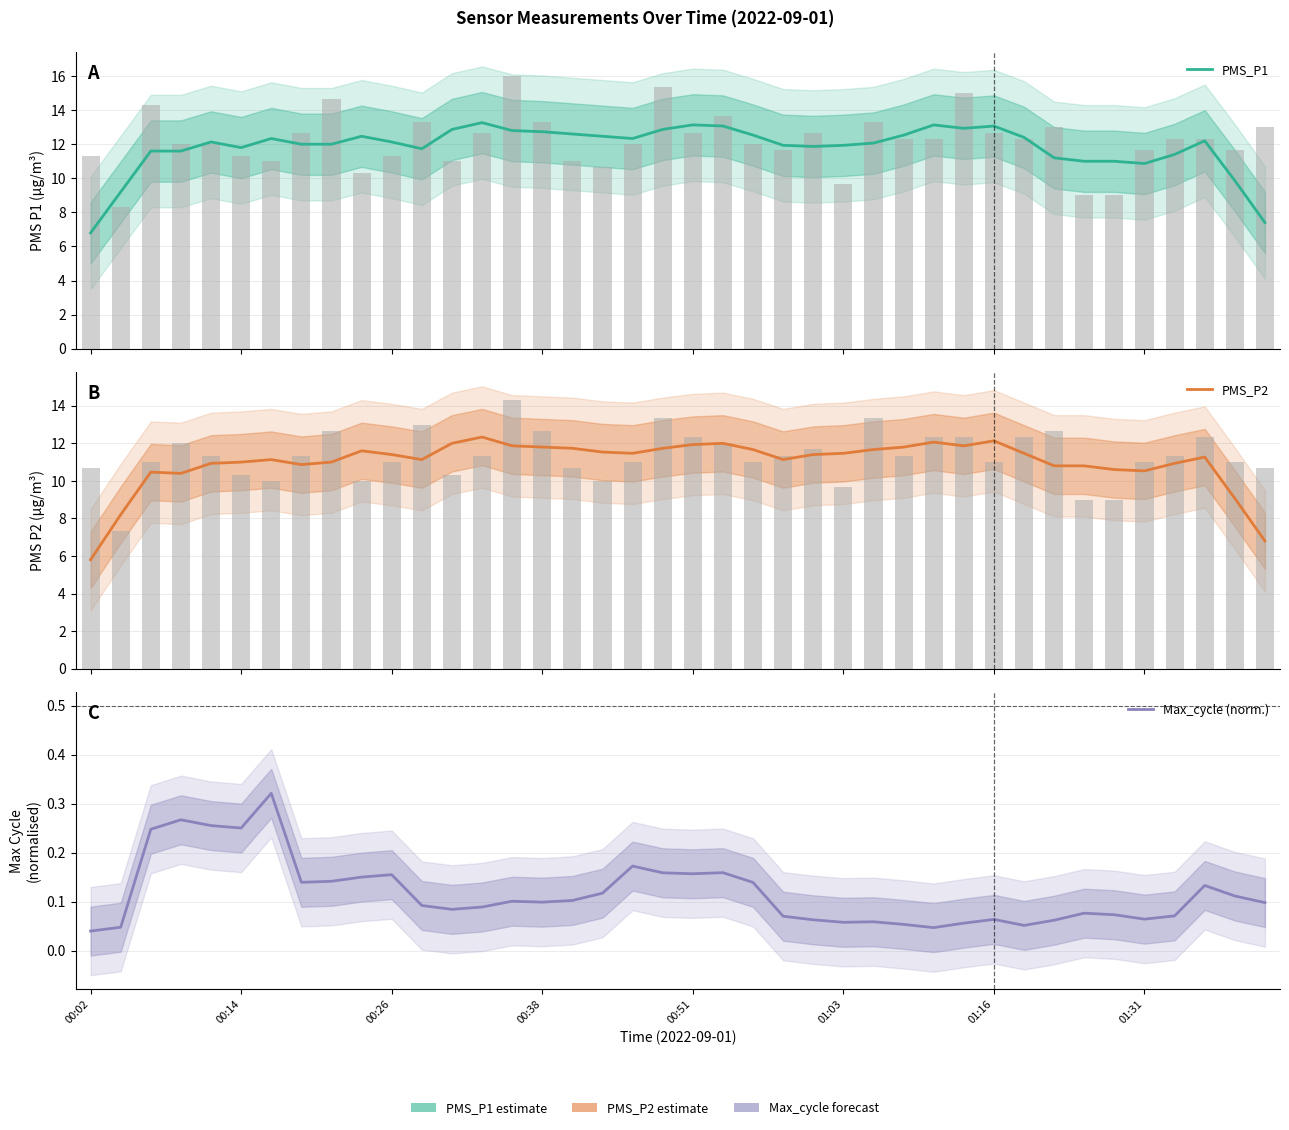

Is it true that Max_cycle (norm.) equals 0.1 at 27?

True